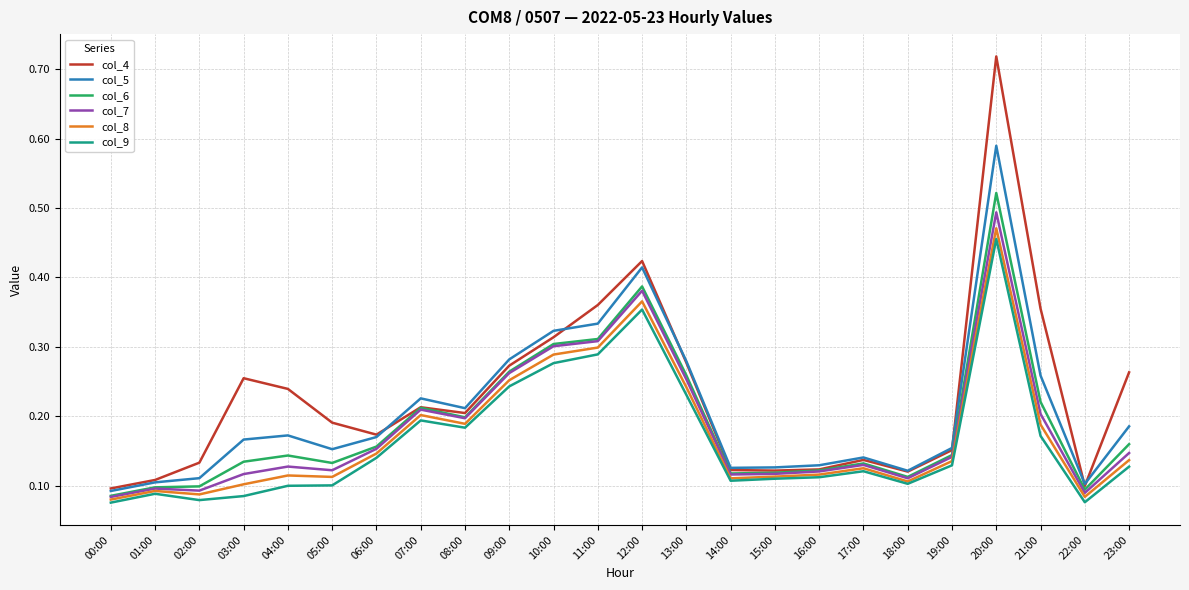

The col_5 series shows 0.2 at 14:00. True or false?

False